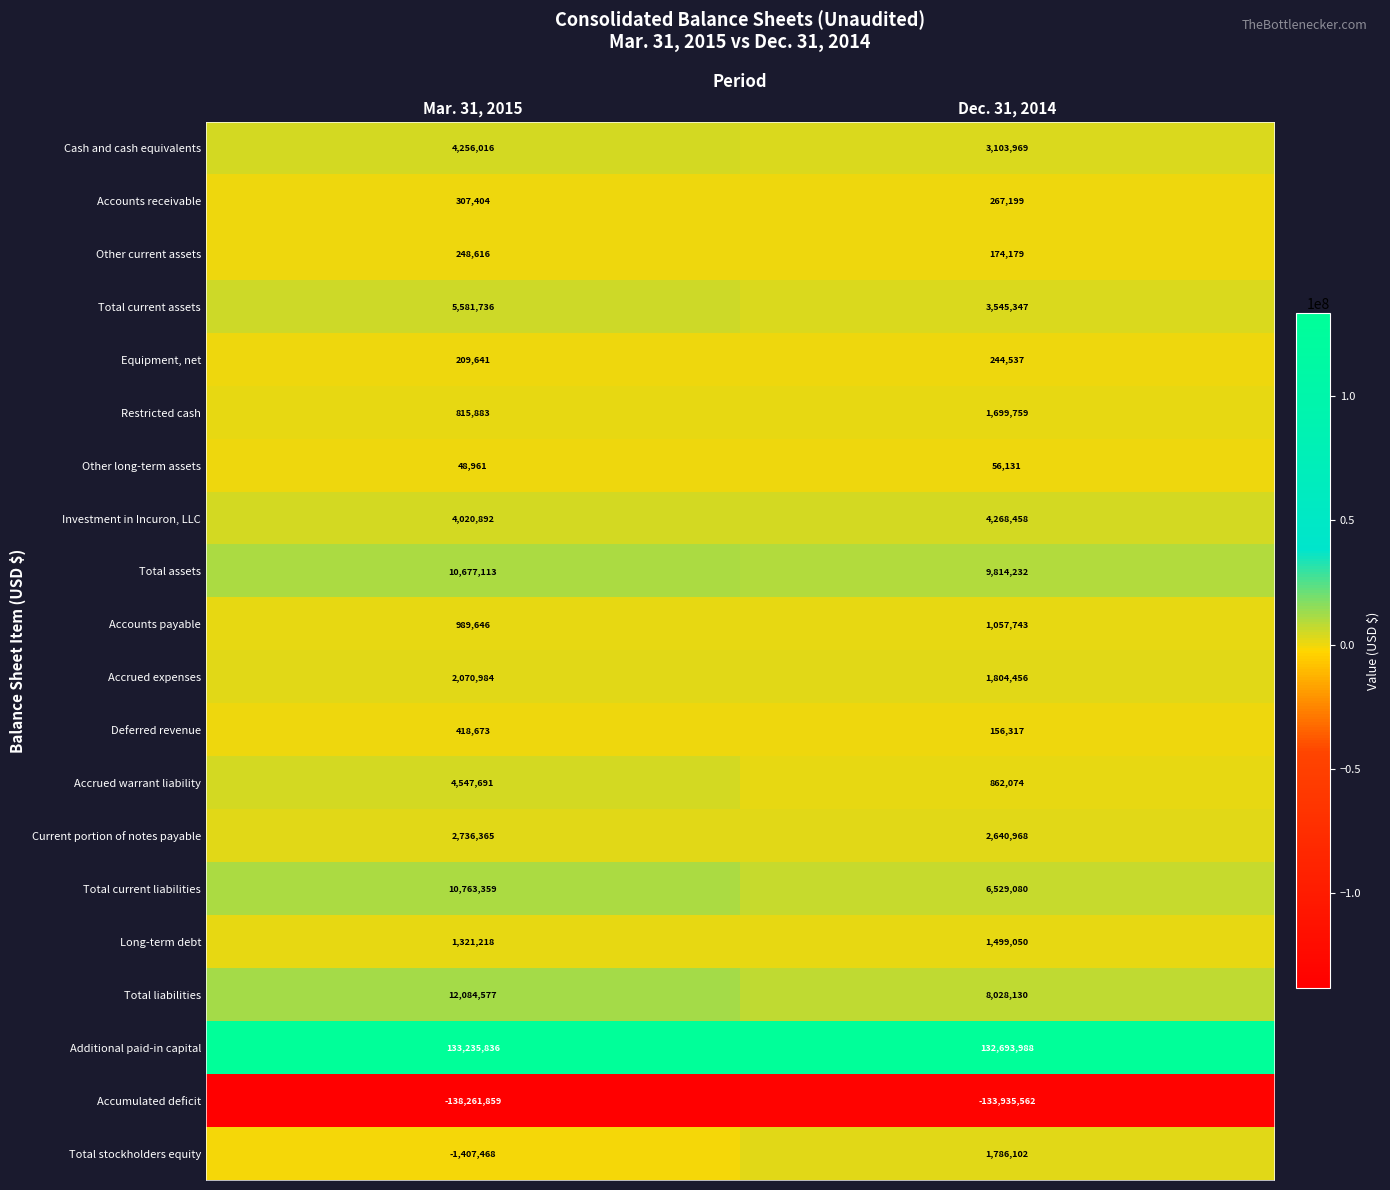

What is the sum of all Total current assets values?

9127083